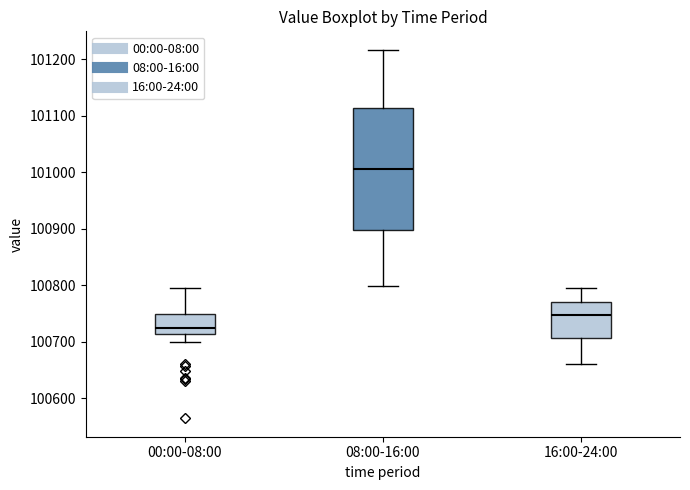

Comparing the boxes themselves (not the whiskers), which one is the tallest?

08:00-16:00